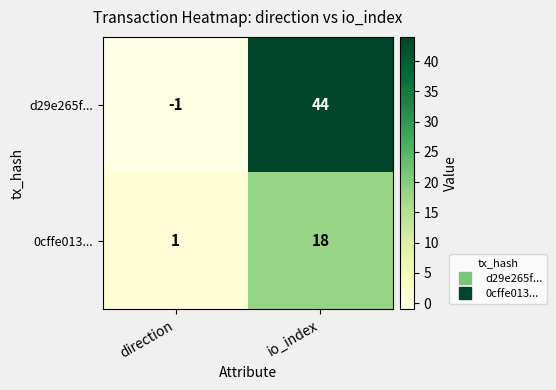

Reading left to right, extract all data points from this chart.

d29e265f...: direction=-1	io_index=44
0cffe013...: direction=1	io_index=18